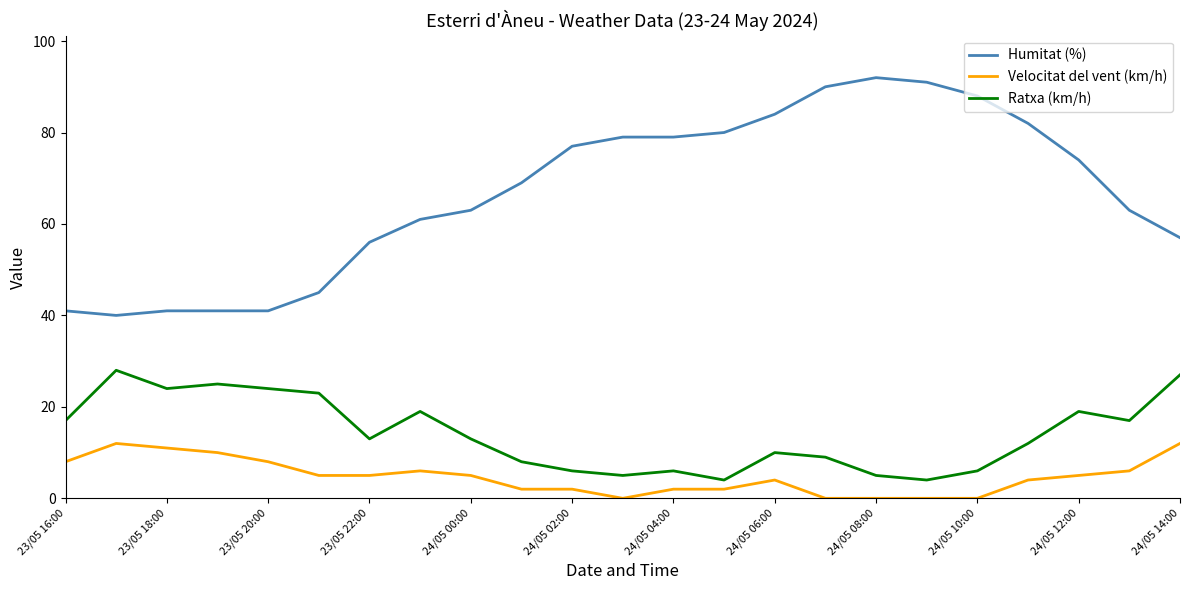

Reading right to left, transcribe all the data shown in this chart.

Humitat (%): 57	63	74	82	88	91	92	90	84	80	79	79	77	69	63	61	56	45	41	41	41	40	41
Velocitat del vent (km/h): 12	6	5	4	0	0	0	0	4	2	2	0	2	2	5	6	5	5	8	10	11	12	8
Ratxa (km/h): 27	17	19	12	6	4	5	9	10	4	6	5	6	8	13	19	13	23	24	25	24	28	17